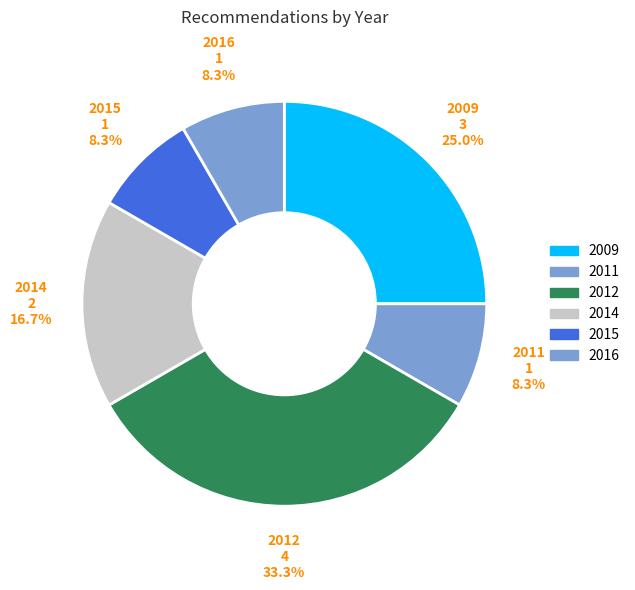

Count the number of slices in the pie.

6